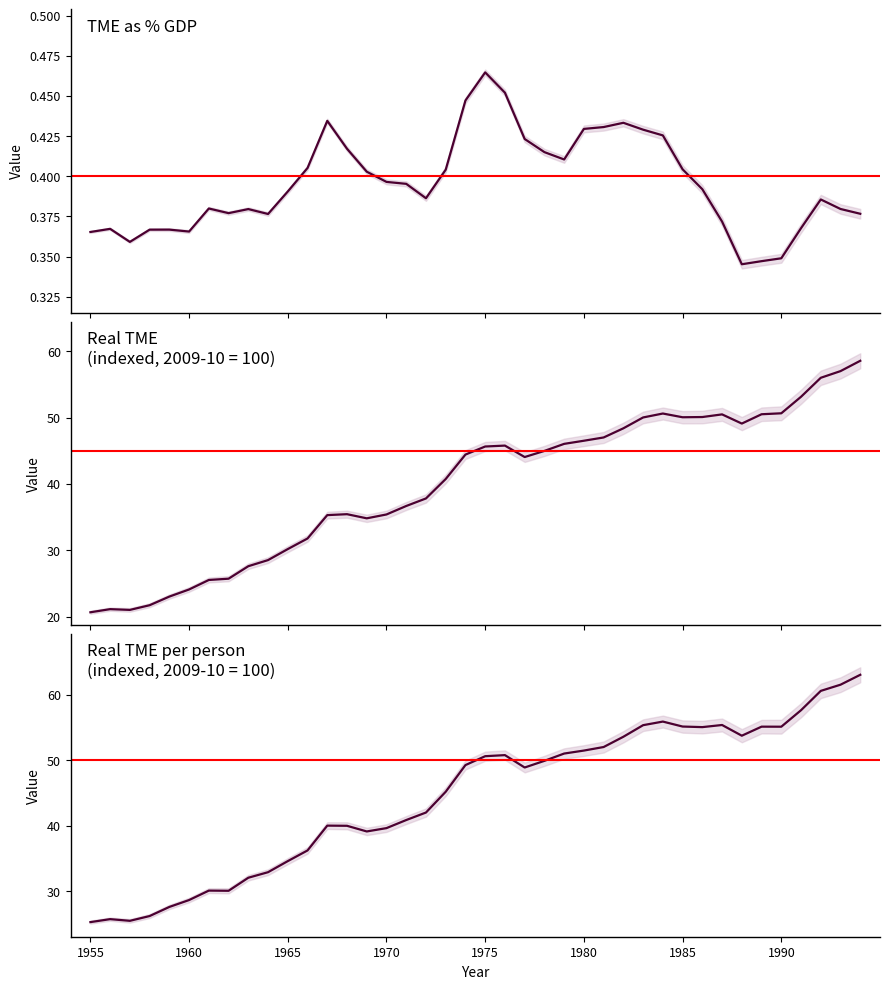

At which category does Real TME per person (indexed, 2009-10 = 100) reach its first local valley?

1957-58